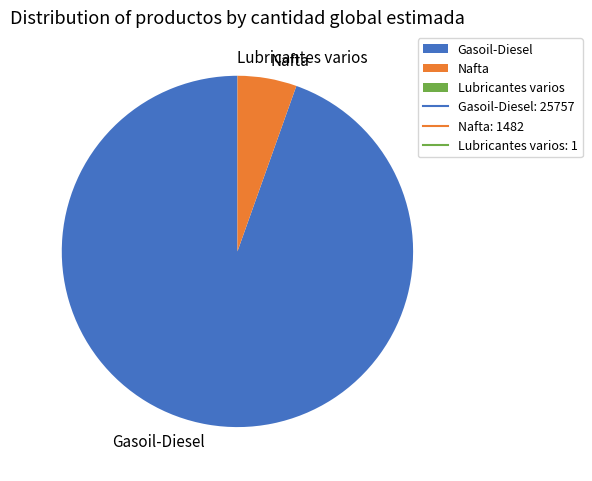

What is the largest slice in the pie chart?

Gasoil-Diesel